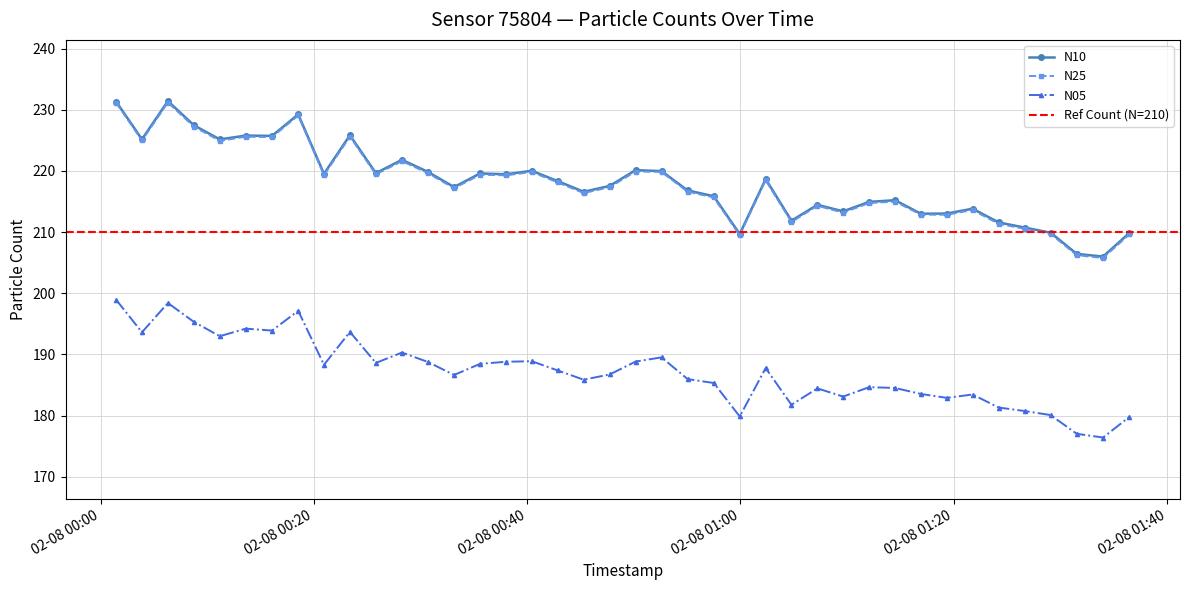

True or false: N05 and N10 cross at least once.

False